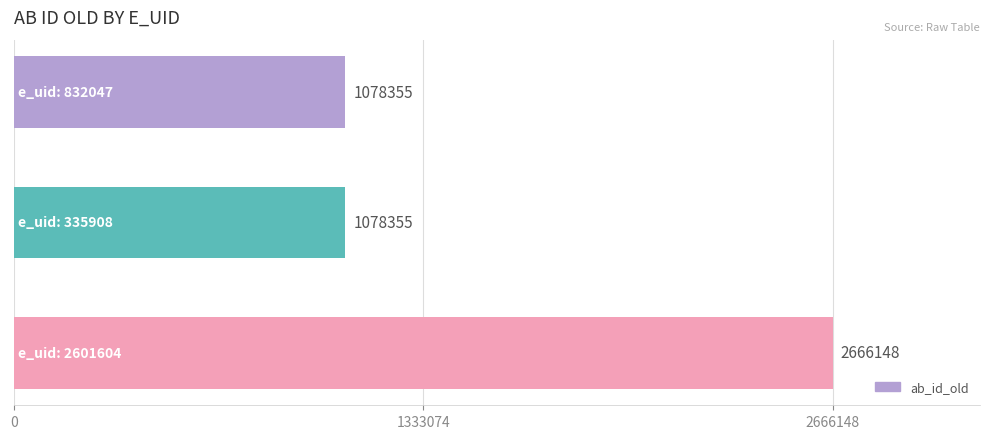

How many series are shown in this chart?

1